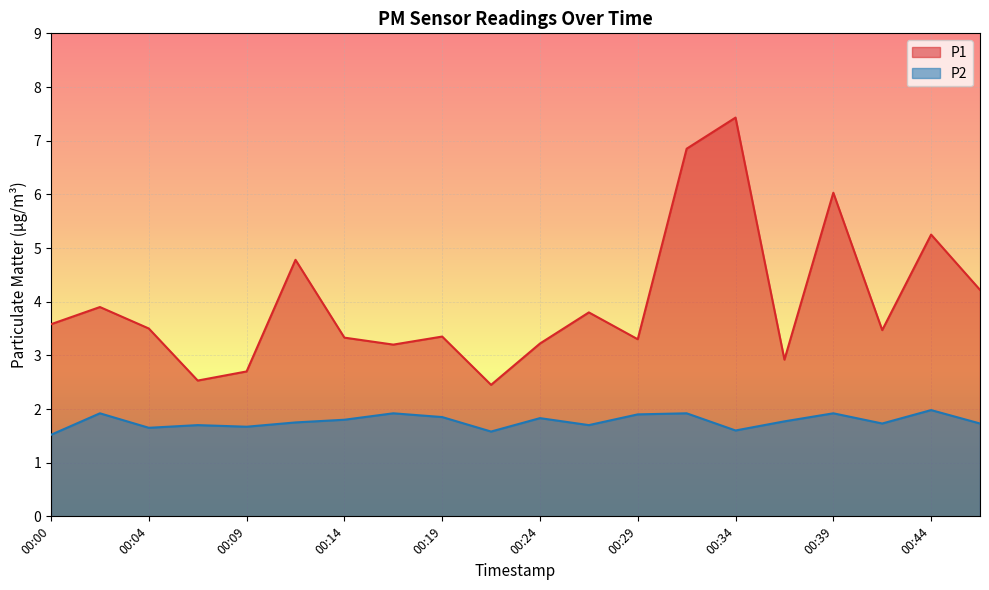

True or false: P2 has more than 2 points higher than both neighbors.

True